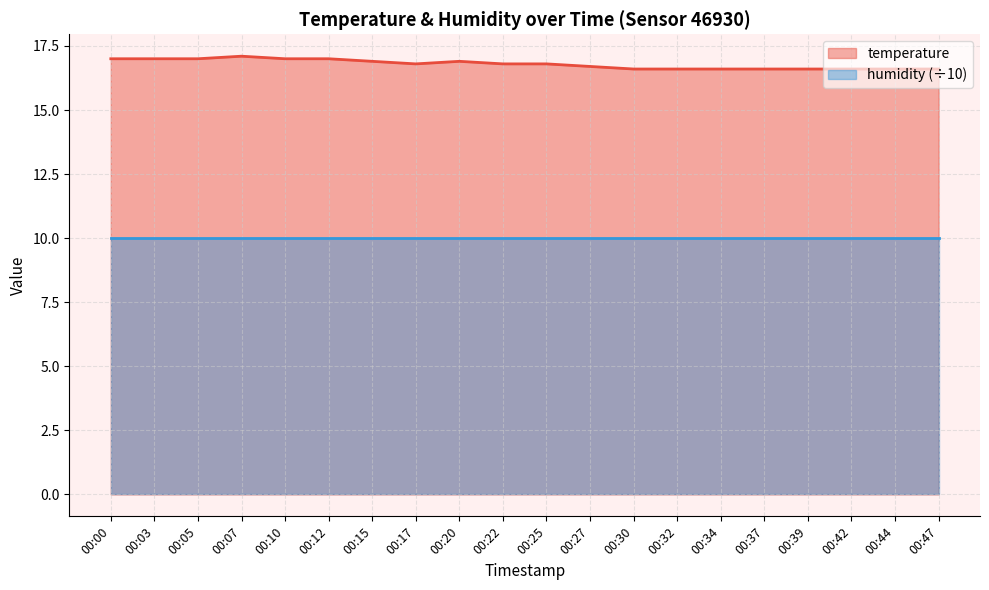

Does the chart have visible grid lines?

Yes